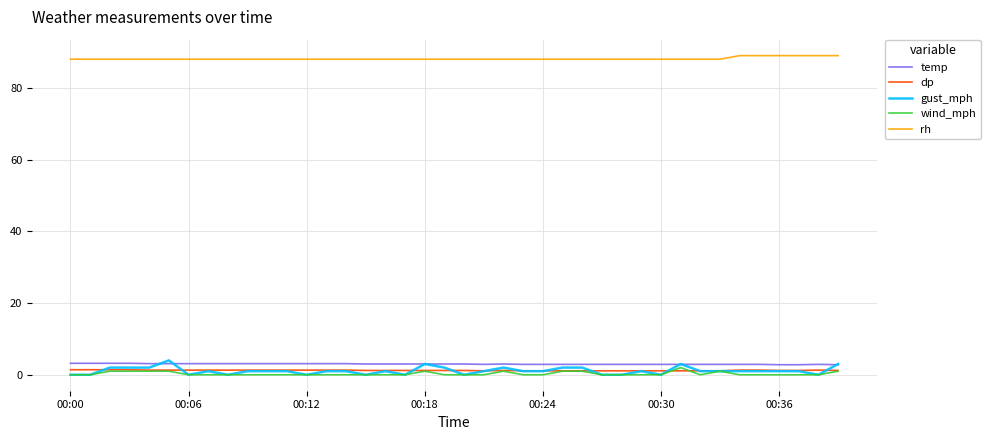

True or false: wind_mph and rh cross at least once.

False